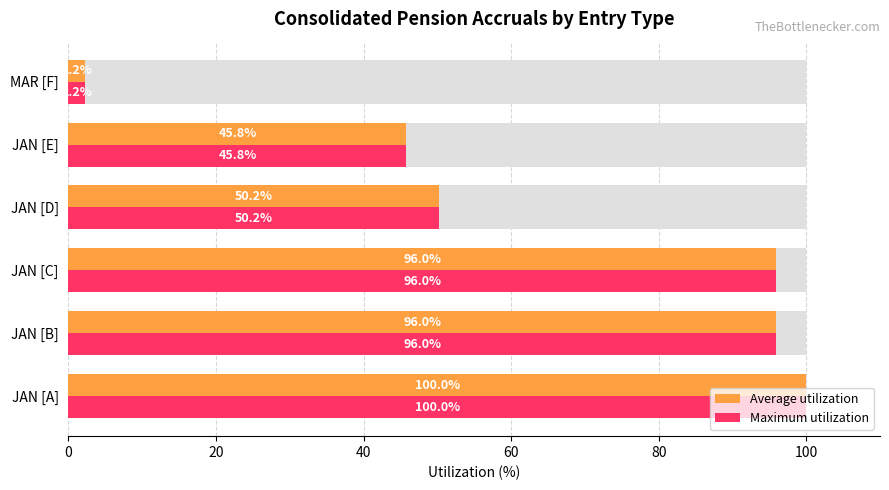

Is it true that Average utilization equals 46.0 at JAN [C]?

False